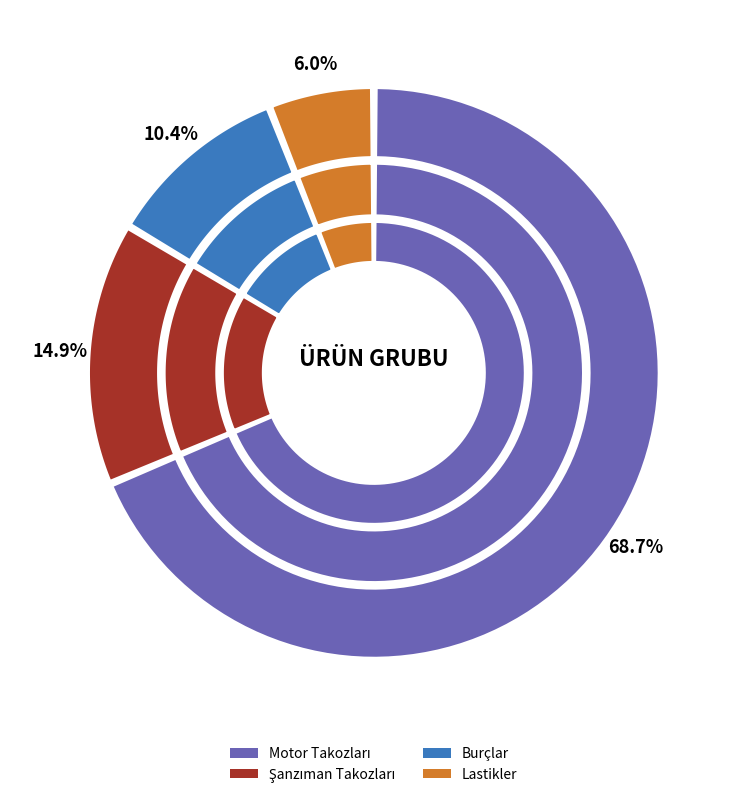

Which slice is the largest?

Motor Takozları